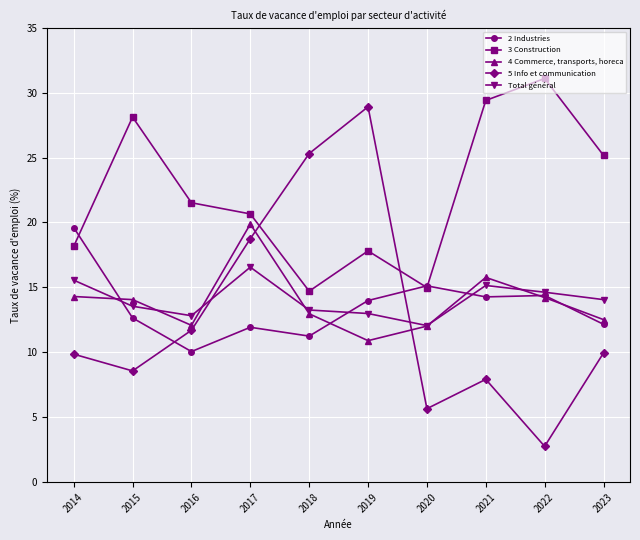

What is the sum of all 5 Info et communication values?

129.4